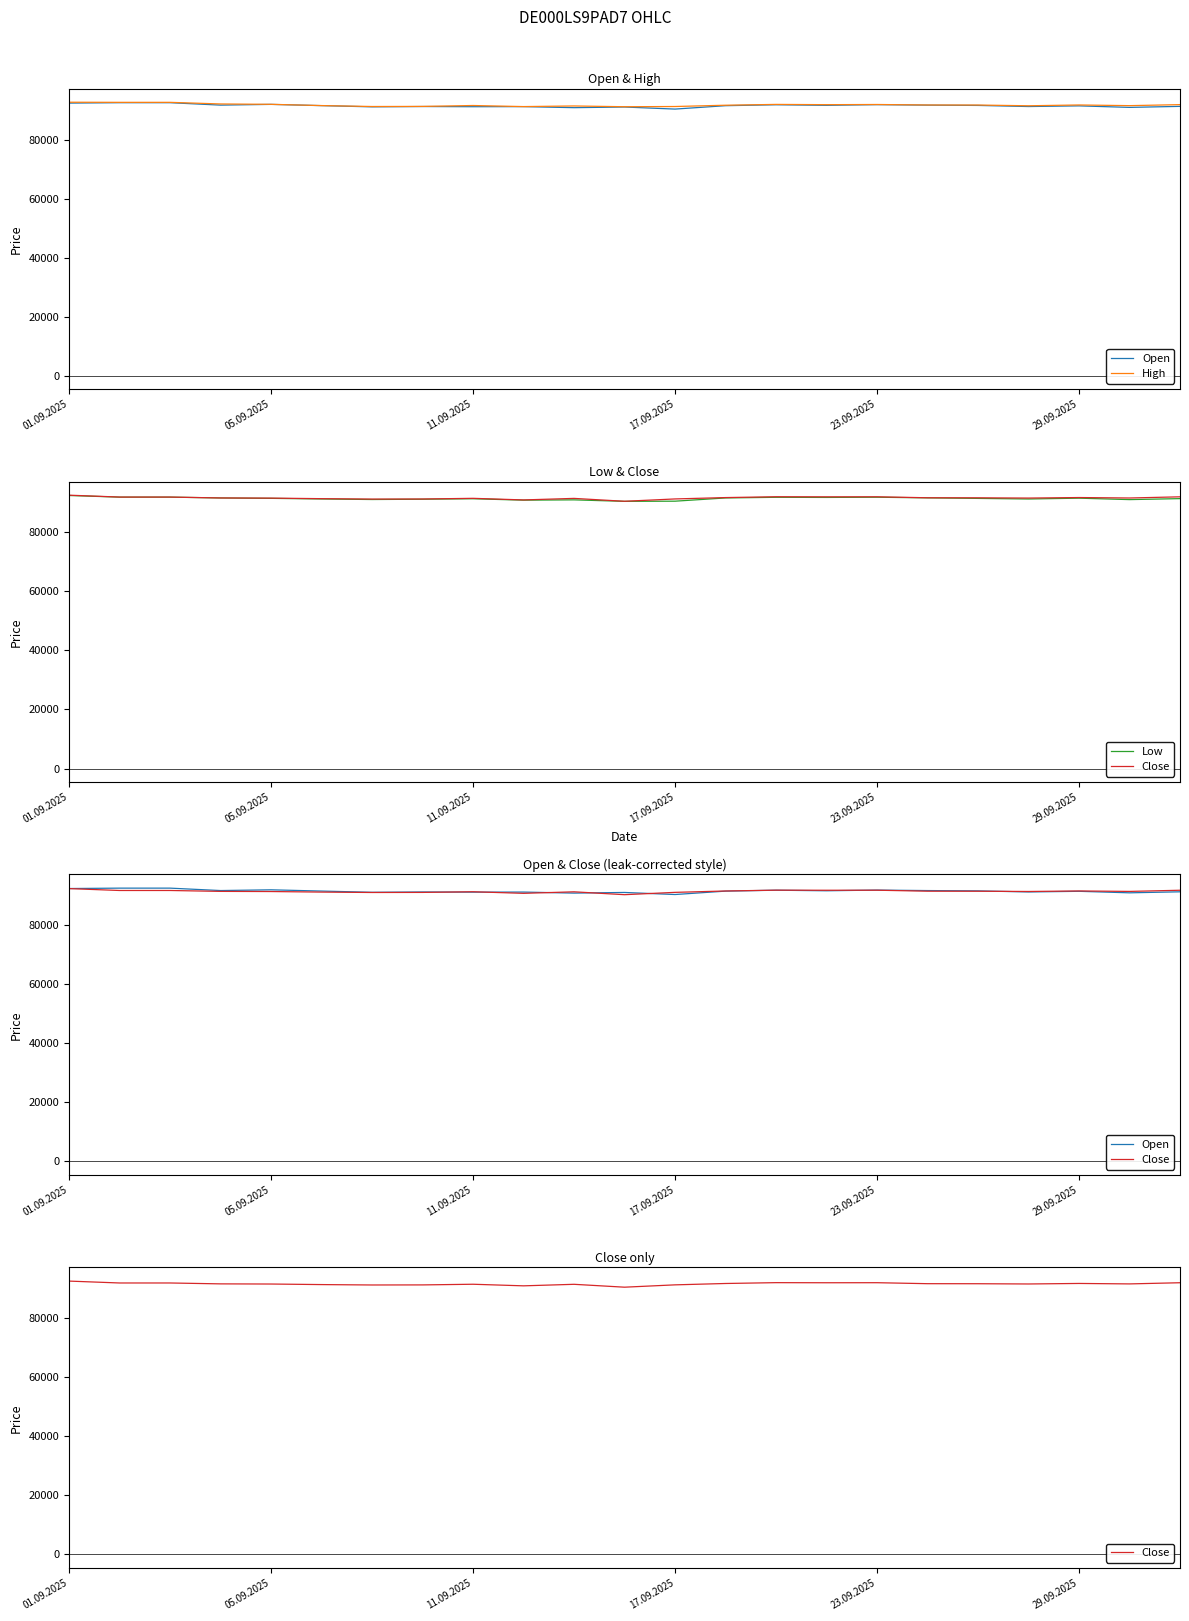

What value does the Low series have at 17.09.2025, to the nearest 100?

90400